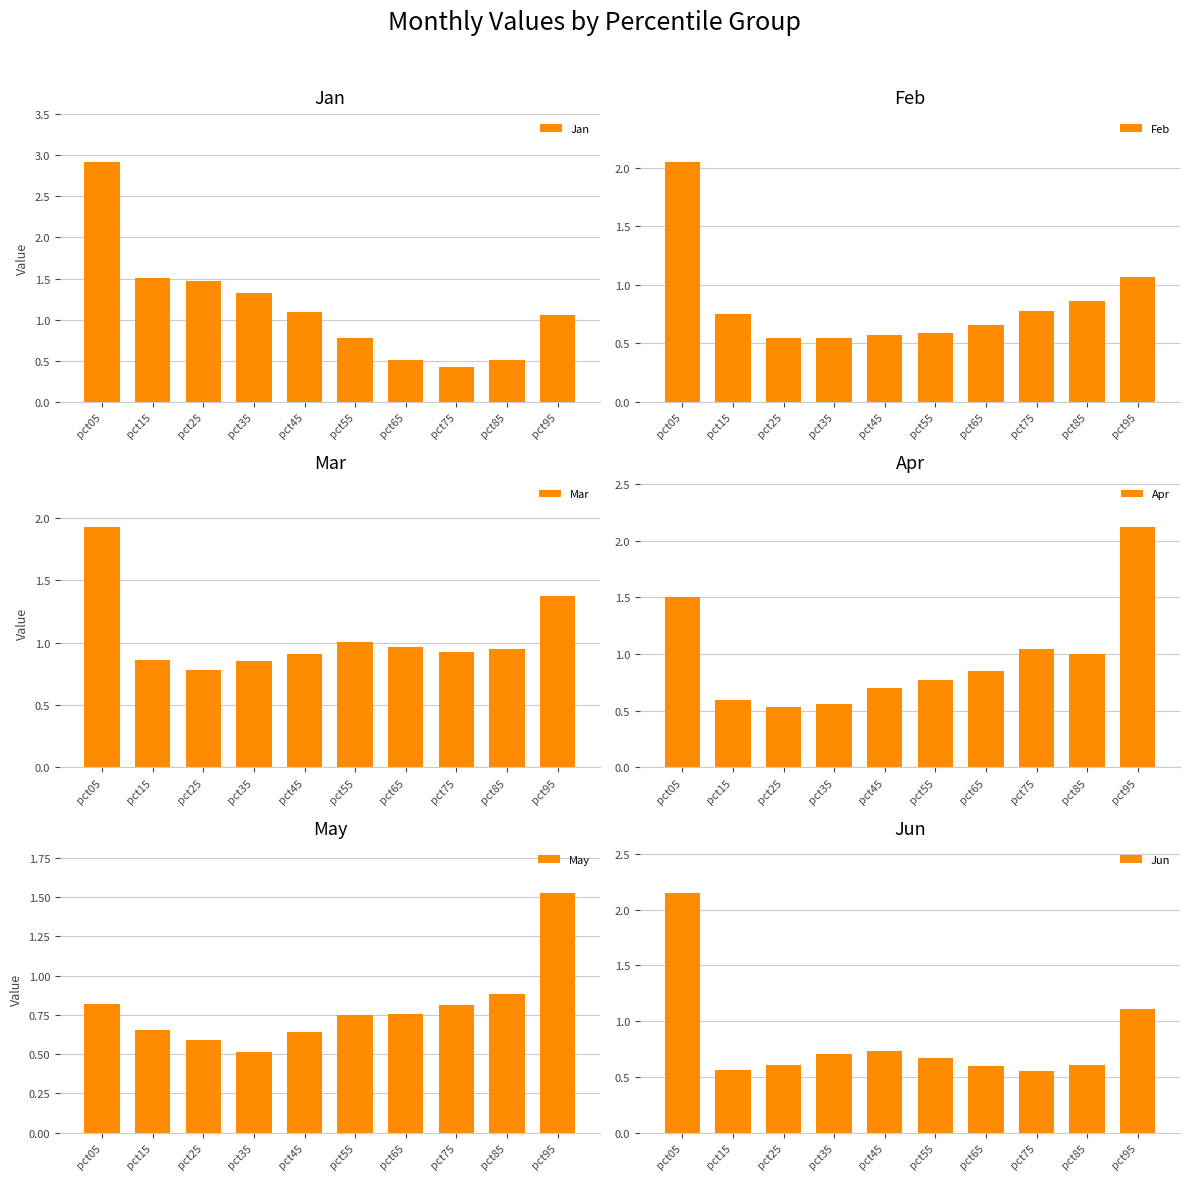

List the labels in order of Mar value, smallest first.

pct25, pct35, pct15, pct45, pct75, pct85, pct65, pct55, pct95, pct05